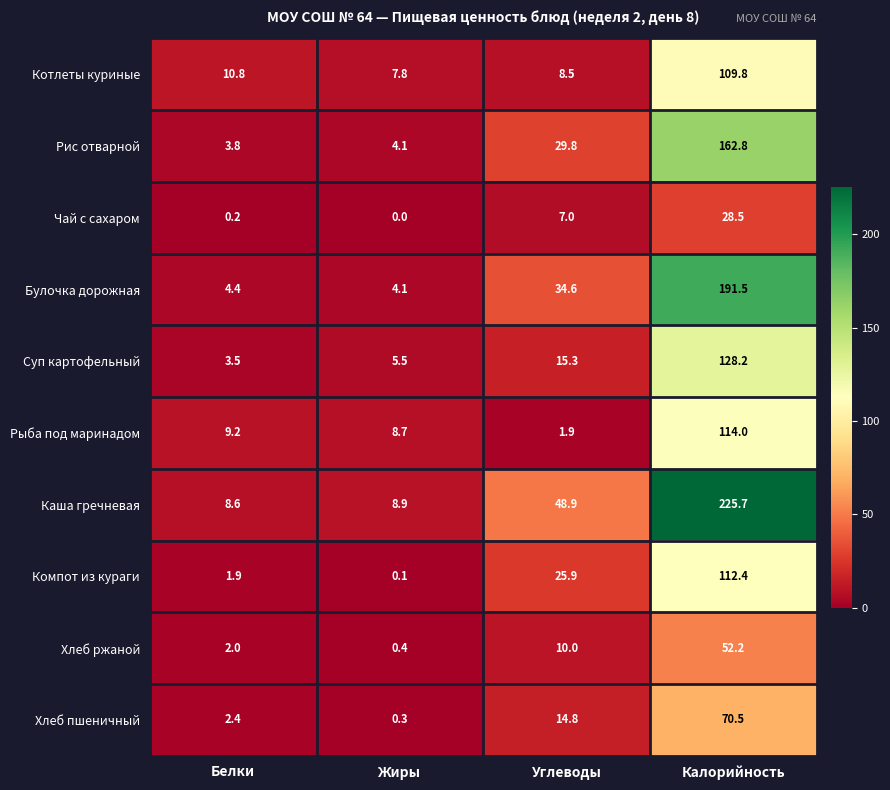

Which category has the lowest value across all series?

Жиры